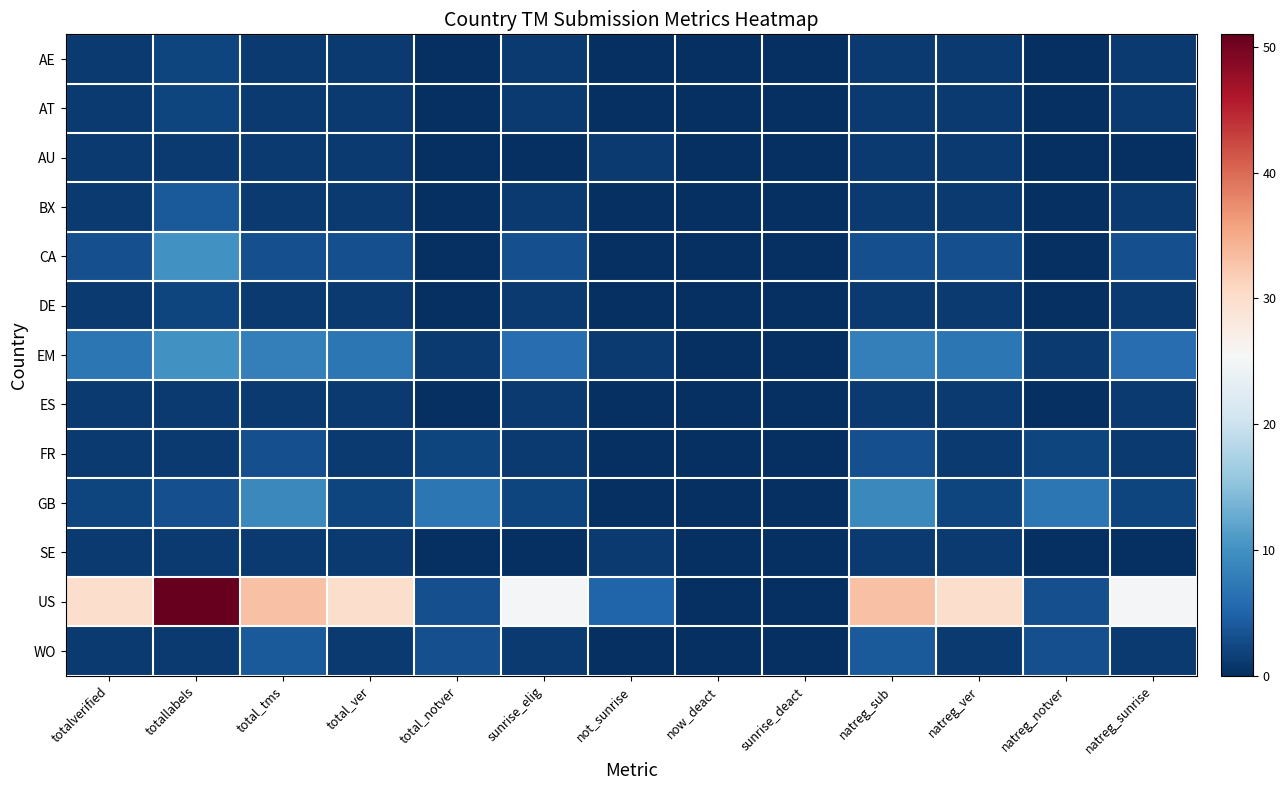

Reading left to right, transcribe all the data shown in this chart.

AE: totalverified=1	totallabels=2	total_tms=1	total_ver=1	total_notver=0	sunrise_elig=1	not_sunrise=0	now_deact=0	sunrise_deact=0	natreg_sub=1	natreg_ver=1	natreg_notver=0	natreg_sunrise=1
AT: totalverified=1	totallabels=2	total_tms=1	total_ver=1	total_notver=0	sunrise_elig=1	not_sunrise=0	now_deact=0	sunrise_deact=0	natreg_sub=1	natreg_ver=1	natreg_notver=0	natreg_sunrise=1
AU: totalverified=1	totallabels=1	total_tms=1	total_ver=1	total_notver=0	sunrise_elig=0	not_sunrise=1	now_deact=0	sunrise_deact=0	natreg_sub=1	natreg_ver=1	natreg_notver=0	natreg_sunrise=0
BX: totalverified=1	totallabels=4	total_tms=1	total_ver=1	total_notver=0	sunrise_elig=1	not_sunrise=0	now_deact=0	sunrise_deact=0	natreg_sub=1	natreg_ver=1	natreg_notver=0	natreg_sunrise=1
CA: totalverified=3	totallabels=10	total_tms=3	total_ver=3	total_notver=0	sunrise_elig=3	not_sunrise=0	now_deact=0	sunrise_deact=0	natreg_sub=3	natreg_ver=3	natreg_notver=0	natreg_sunrise=3
DE: totalverified=1	totallabels=2	total_tms=1	total_ver=1	total_notver=0	sunrise_elig=1	not_sunrise=0	now_deact=0	sunrise_deact=0	natreg_sub=1	natreg_ver=1	natreg_notver=0	natreg_sunrise=1
EM: totalverified=7	totallabels=10	total_tms=8	total_ver=7	total_notver=1	sunrise_elig=6	not_sunrise=1	now_deact=0	sunrise_deact=0	natreg_sub=8	natreg_ver=7	natreg_notver=1	natreg_sunrise=6
ES: totalverified=1	totallabels=1	total_tms=1	total_ver=1	total_notver=0	sunrise_elig=1	not_sunrise=0	now_deact=0	sunrise_deact=0	natreg_sub=1	natreg_ver=1	natreg_notver=0	natreg_sunrise=1
FR: totalverified=1	totallabels=1	total_tms=3	total_ver=1	total_notver=2	sunrise_elig=1	not_sunrise=0	now_deact=0	sunrise_deact=0	natreg_sub=3	natreg_ver=1	natreg_notver=2	natreg_sunrise=1
GB: totalverified=2	totallabels=3	total_tms=9	total_ver=2	total_notver=7	sunrise_elig=2	not_sunrise=0	now_deact=0	sunrise_deact=0	natreg_sub=9	natreg_ver=2	natreg_notver=7	natreg_sunrise=2
SE: totalverified=1	totallabels=1	total_tms=1	total_ver=1	total_notver=0	sunrise_elig=0	not_sunrise=1	now_deact=0	sunrise_deact=0	natreg_sub=1	natreg_ver=1	natreg_notver=0	natreg_sunrise=0
US: totalverified=30	totallabels=51	total_tms=33	total_ver=30	total_notver=3	sunrise_elig=25	not_sunrise=5	now_deact=0	sunrise_deact=0	natreg_sub=33	natreg_ver=30	natreg_notver=3	natreg_sunrise=25
WO: totalverified=1	totallabels=1	total_tms=4	total_ver=1	total_notver=3	sunrise_elig=1	not_sunrise=0	now_deact=0	sunrise_deact=0	natreg_sub=4	natreg_ver=1	natreg_notver=3	natreg_sunrise=1